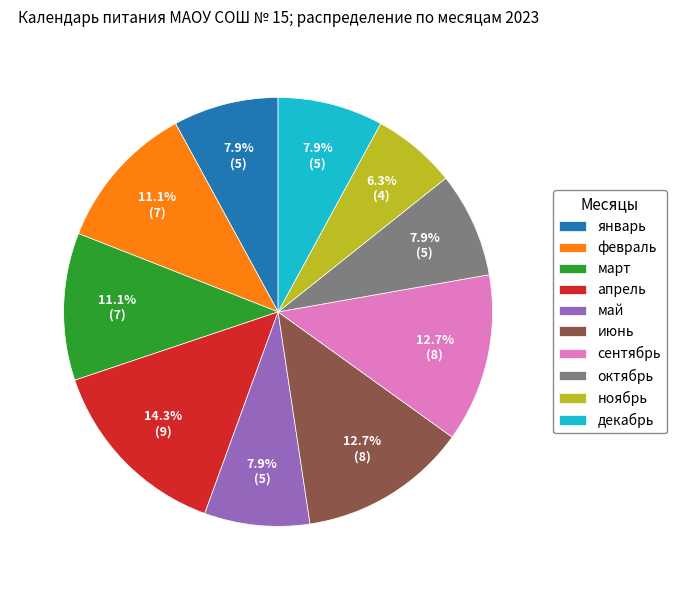

The октябрь slice represents 3% of the pie. True or false?

False